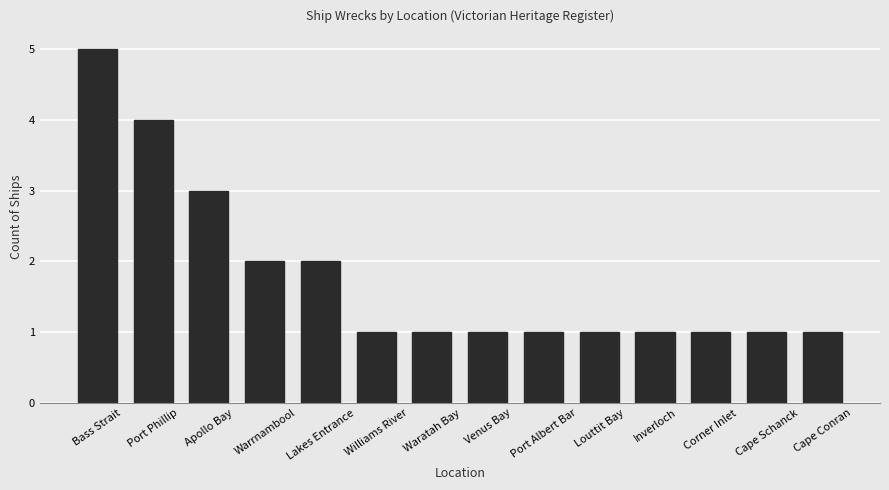

The value at Bass Strait is 5. True or false?

True